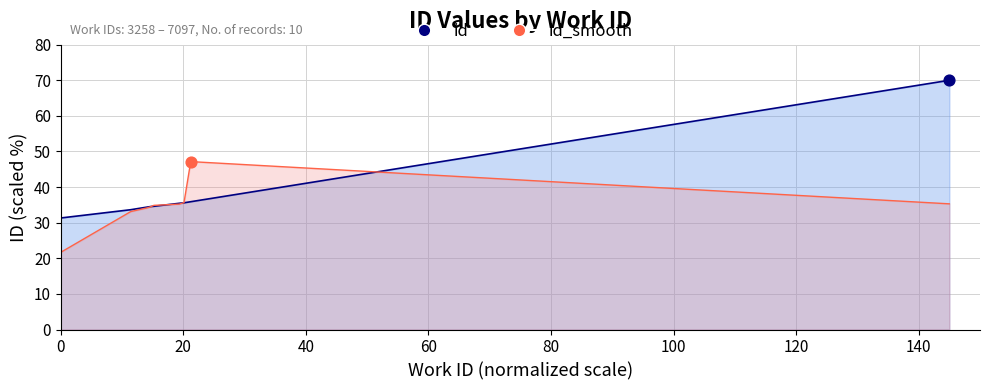

Which series has the largest total across all categories?

id_line